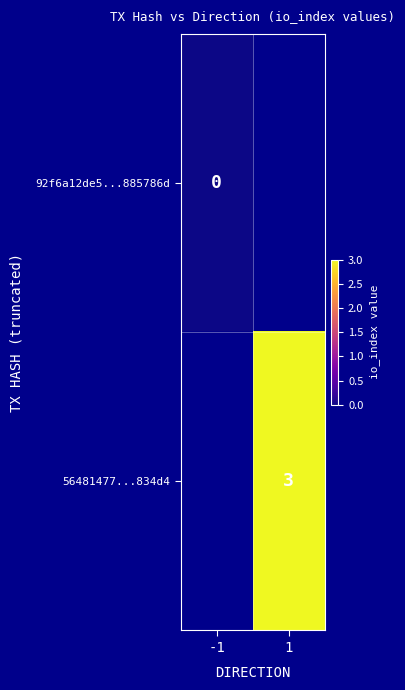

Is the value of 92f6a12de5...885786d at -1 greater than the value of 56481477...834d4 at 1?

No